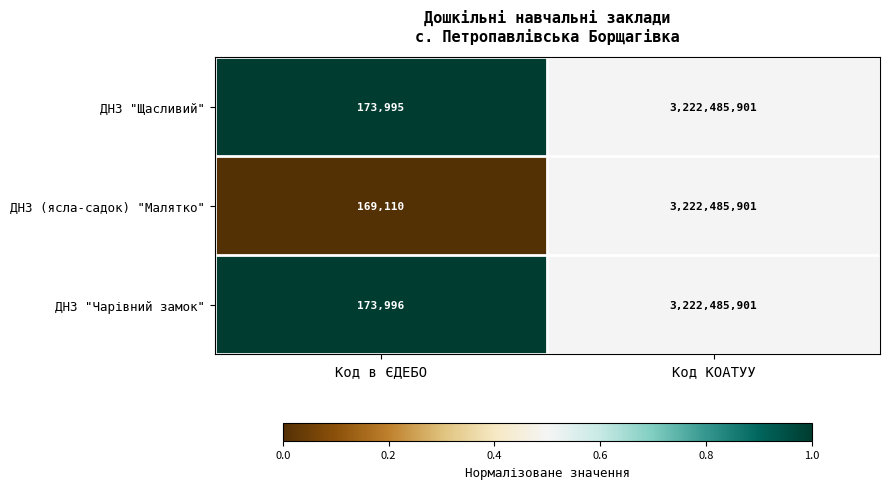

At Код в ЄДЕБО, list the series in order from largest to smallest.

ДНЗ "Чарівний замок", ДНЗ "Щасливий", ДНЗ (ясла-садок) "Малятко"